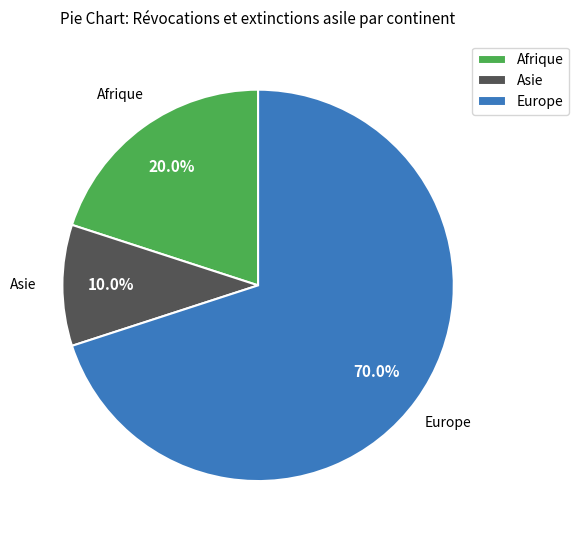

Which has a higher value, Europe or Afrique?

Europe